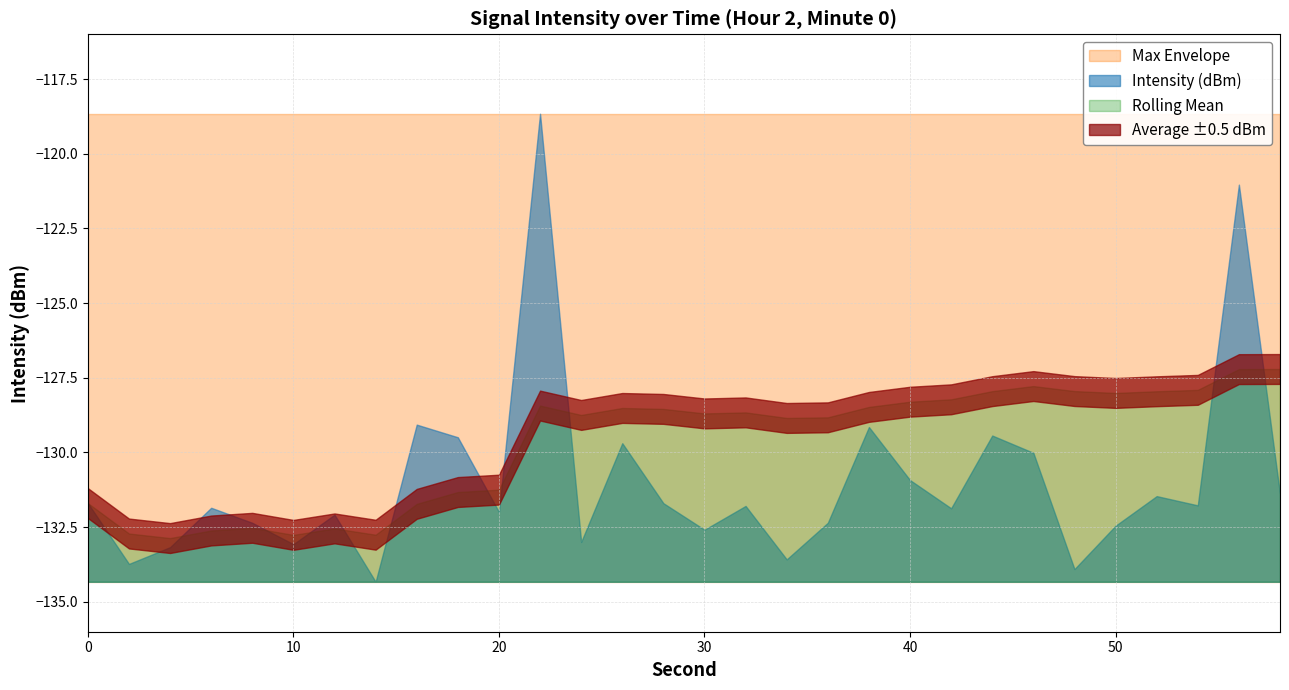

How many times do Intensity (dBm) and Rolling Mean cross each other?

10